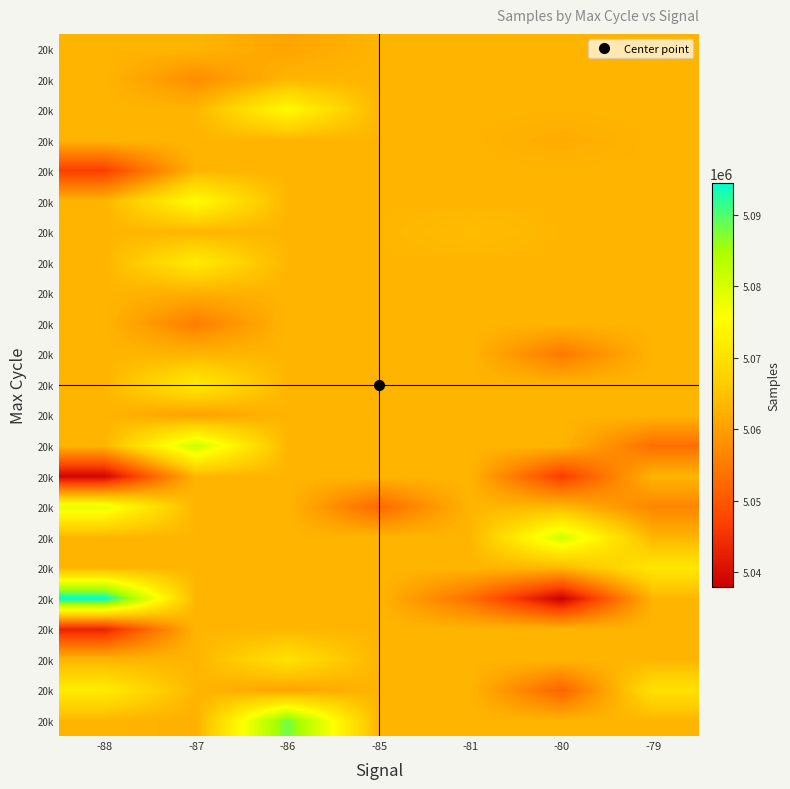

Between -88 and -80, which is larger?

-88